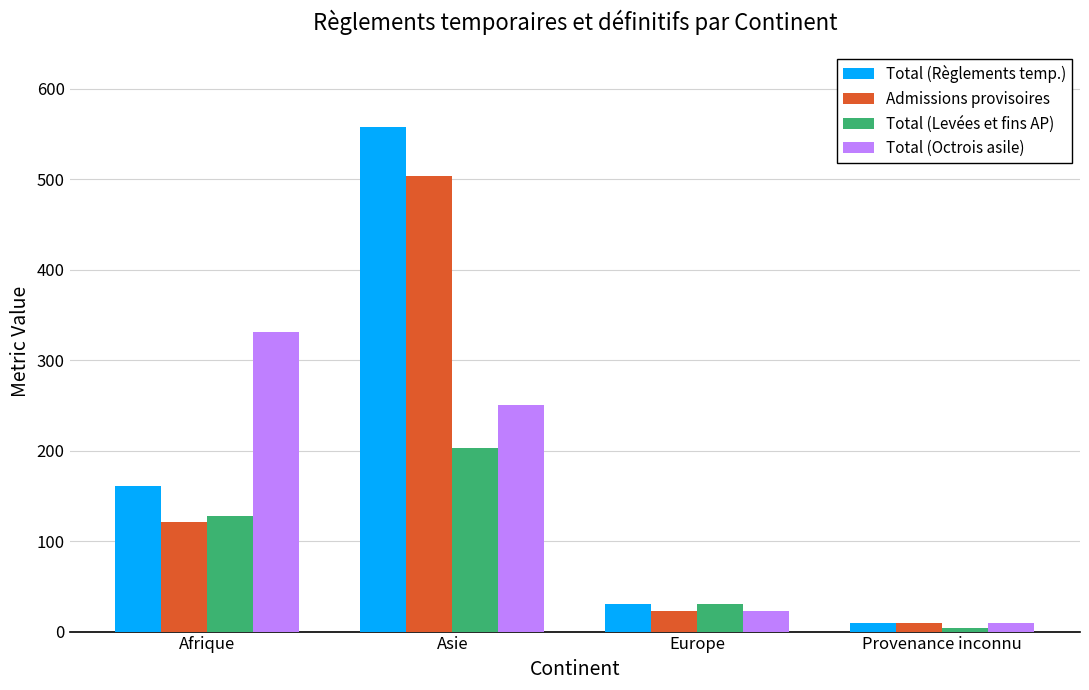

How many data points does each series have?

4